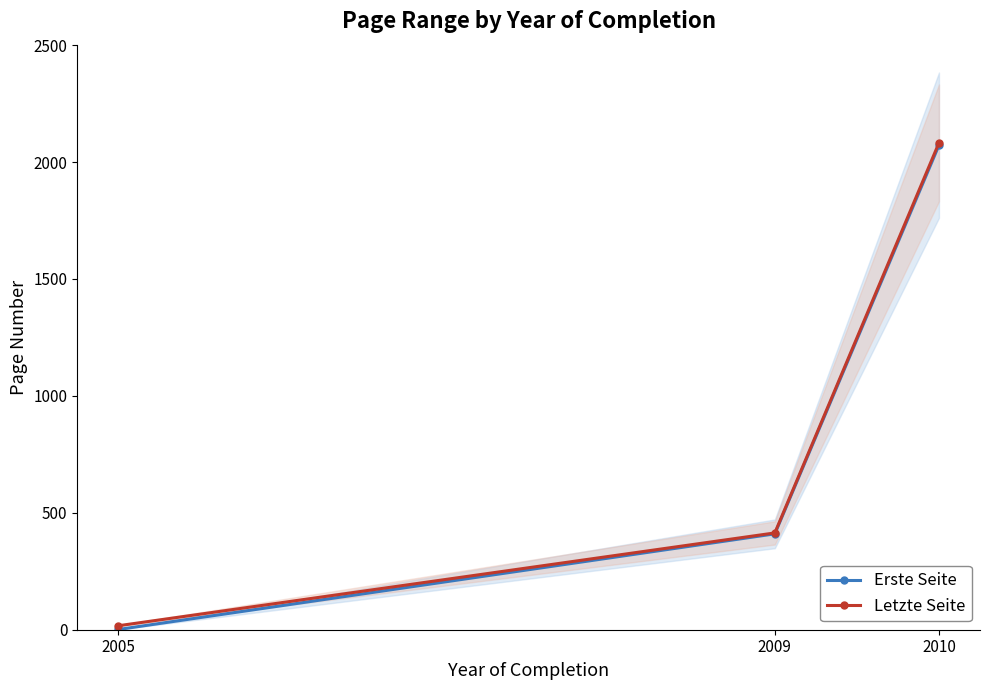

What is the value of the Letzte Seite point at the 1st from the left?

17